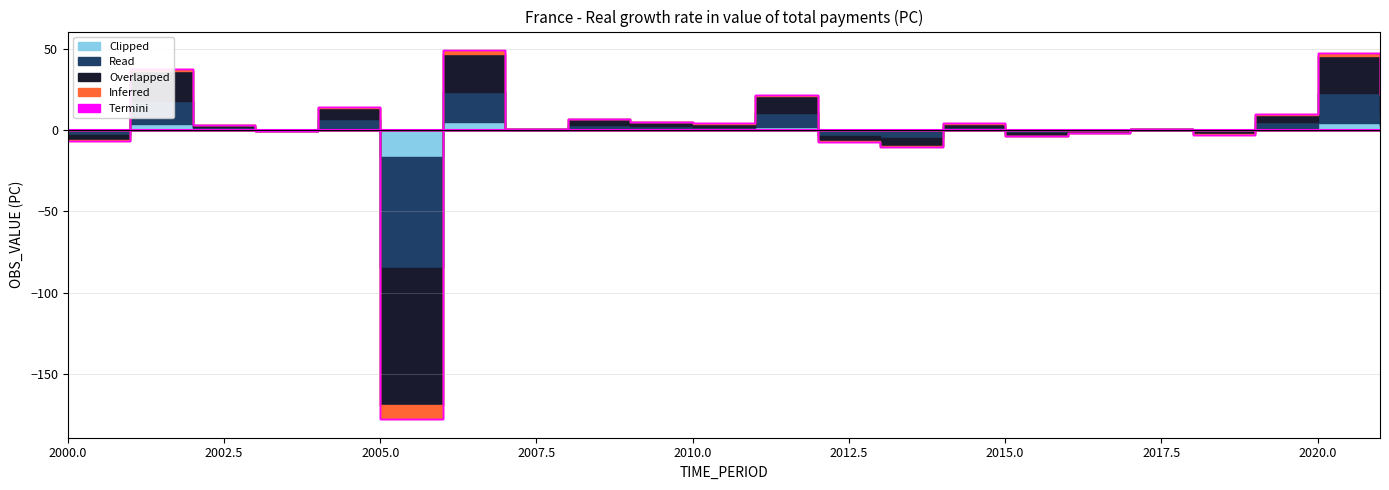

What is the lowest value of the Clipped series?

-16.9